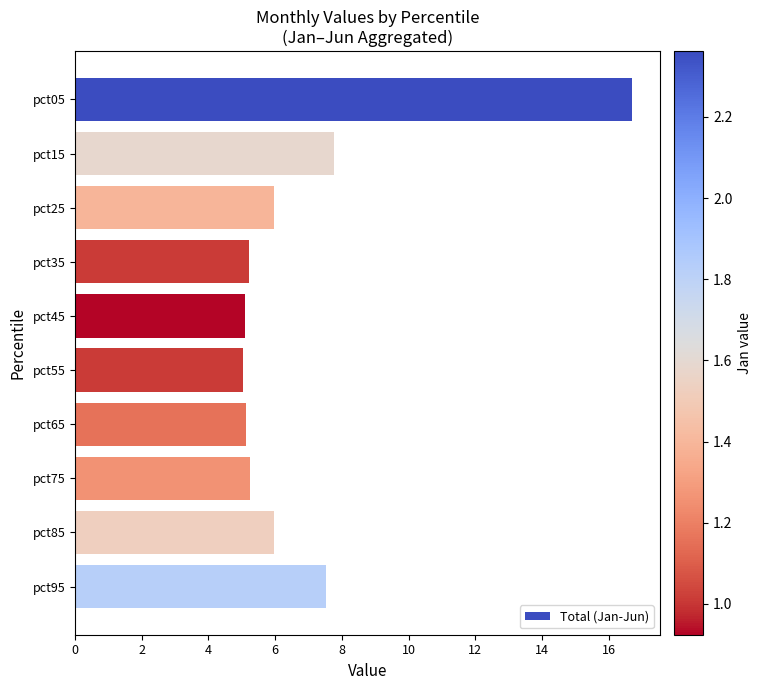

How many series are shown in this chart?

1